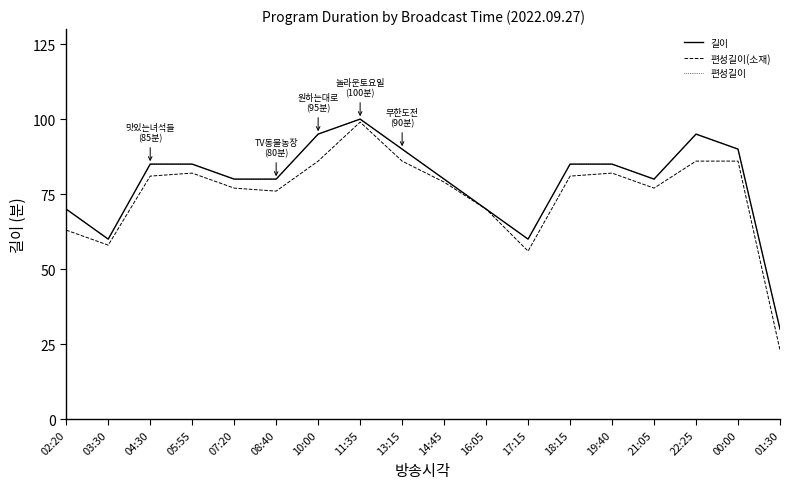

What is the minimum value for 길이?

30